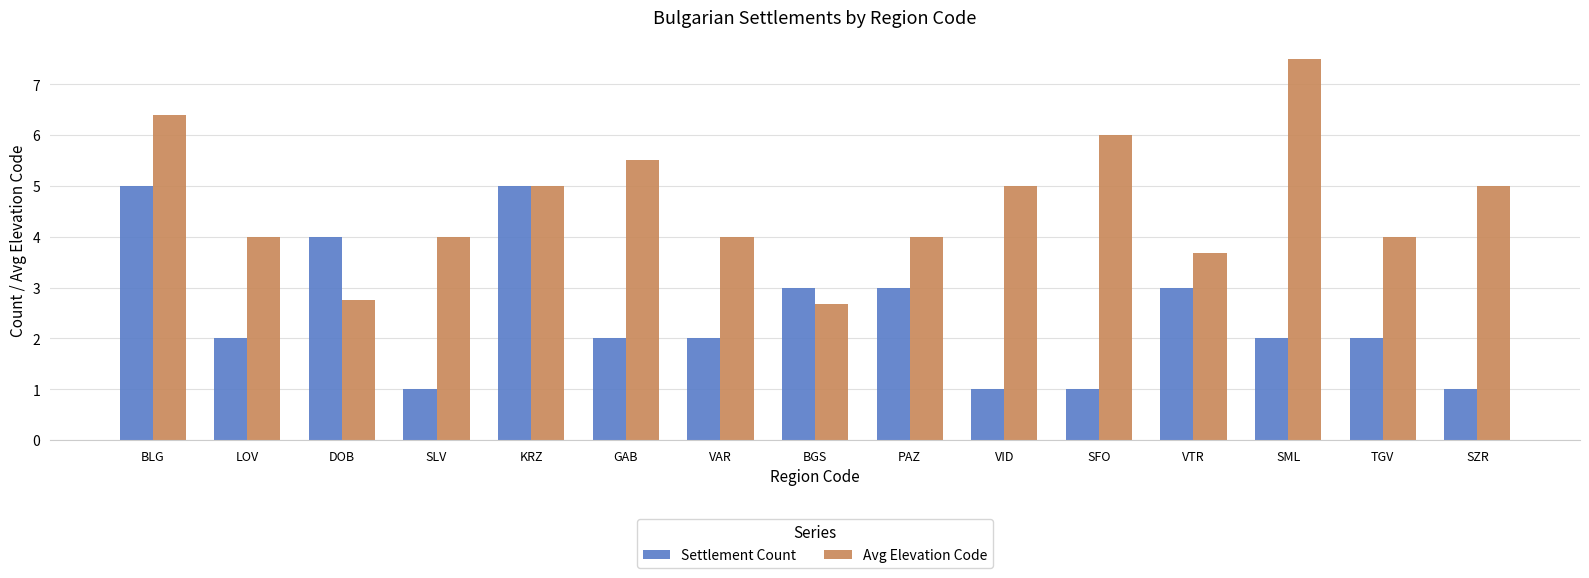

Rank the series by their maximum value, from lowest to highest.

Settlement Count, Avg Elevation Code